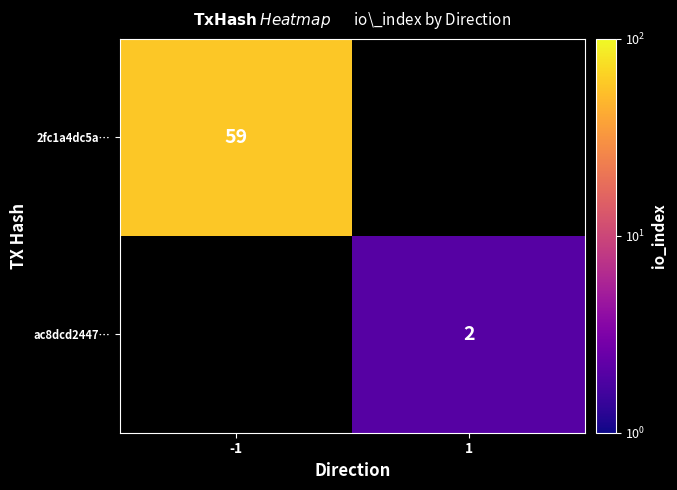

Is the value of 2fc1a4dc5a… at -1 greater than the value of ac8dcd2447… at 1?

Yes